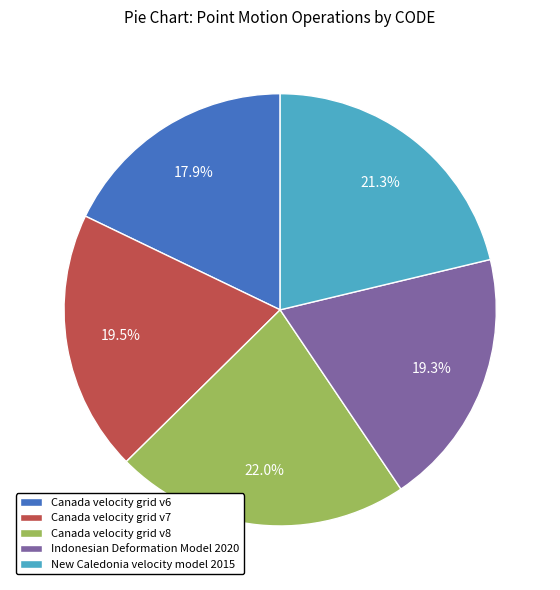

To the nearest percent, what is the average slice percentage?

20%